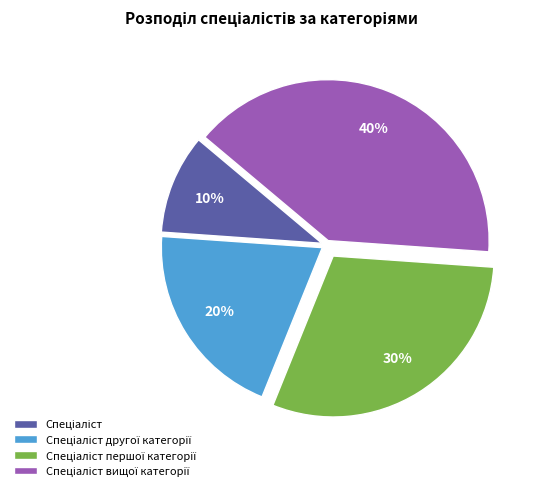

To the nearest percent, what is the difference between the largest and smallest slice percentages?

30%